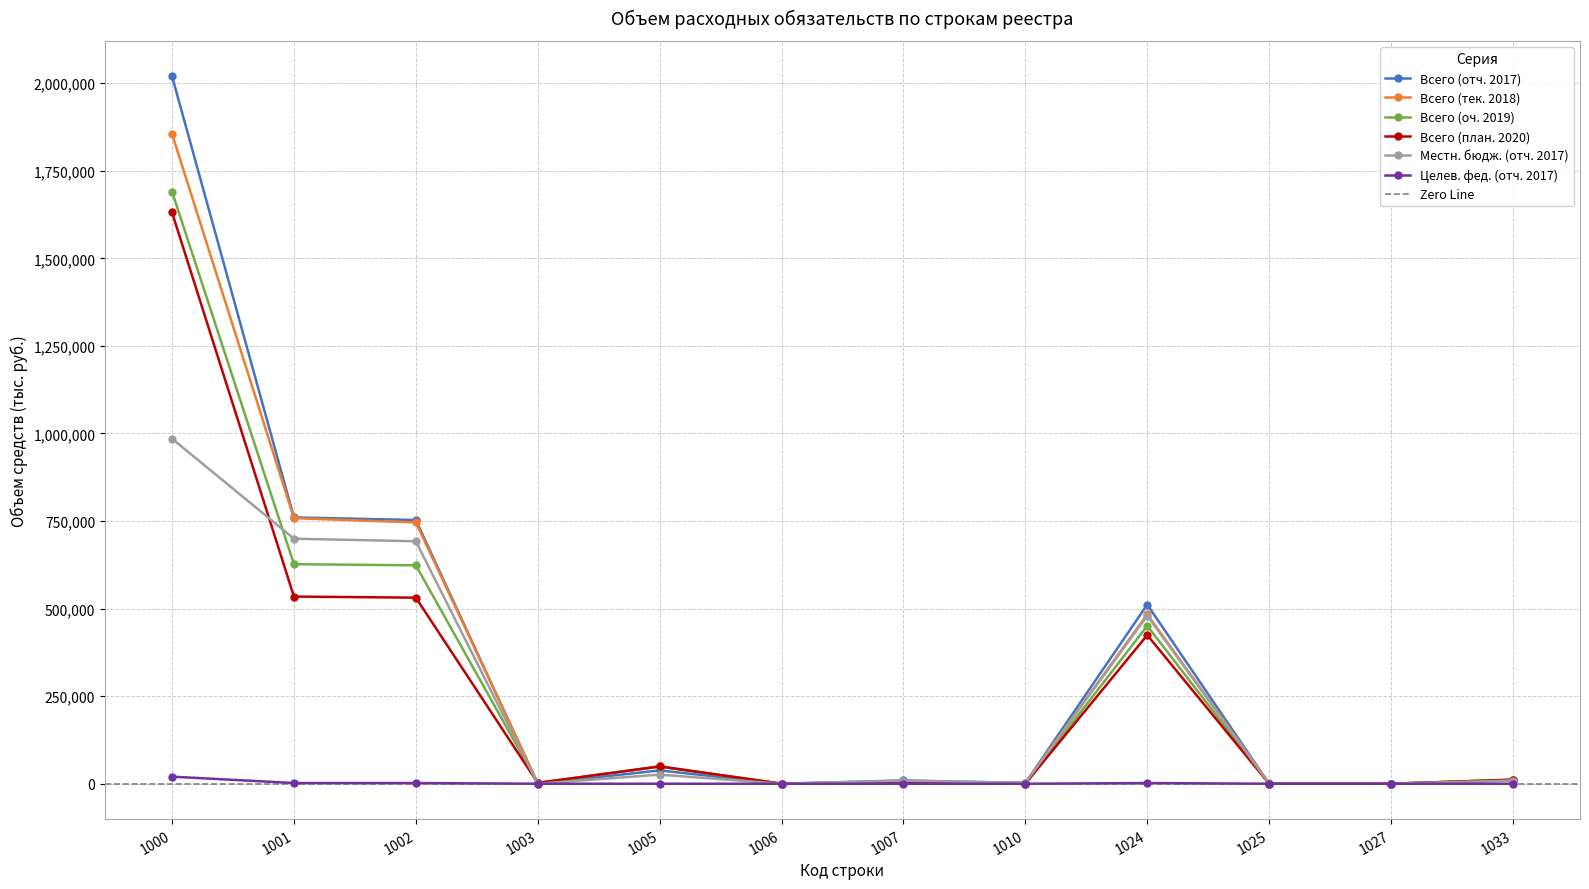

Is the value of Местн. бюдж. (отч. 2017) at 1003 greater than the value of Целев. фед. (отч. 2017) at 1025?

No